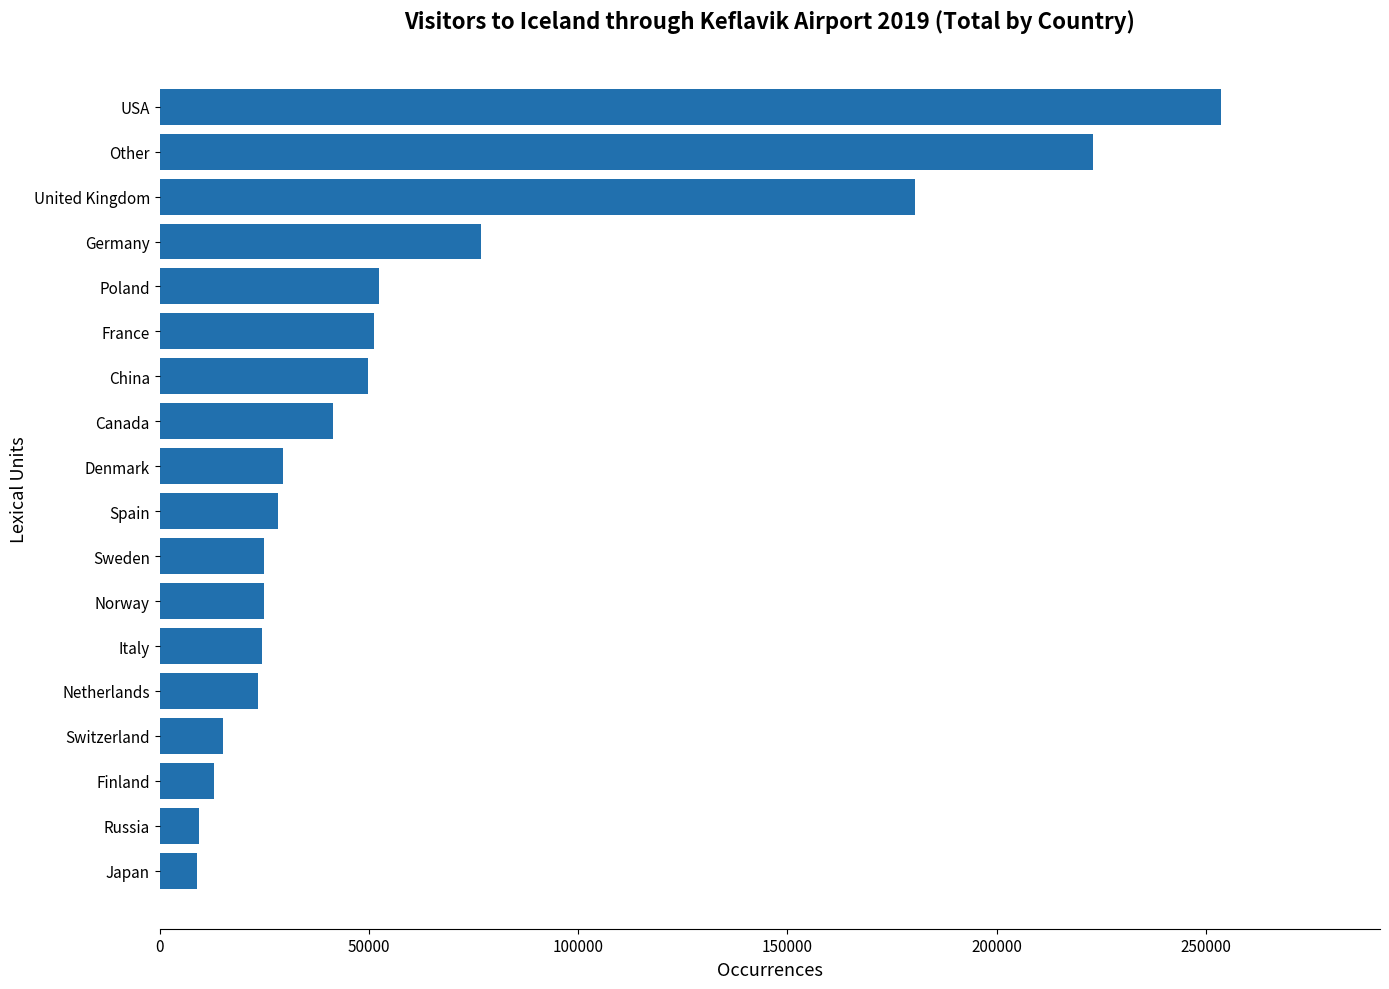

What is the difference between the second highest and minimum values?

214073